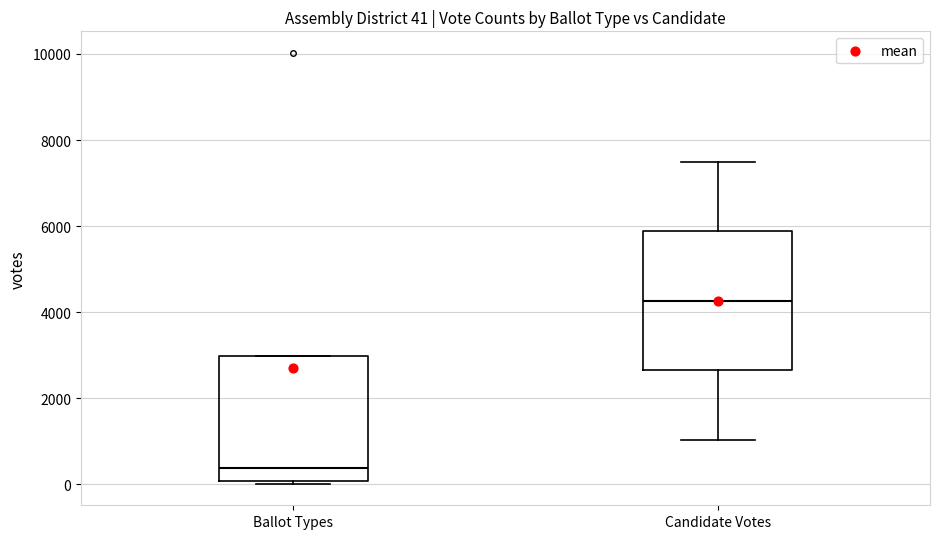

Which box has the highest median line?

Candidate Votes